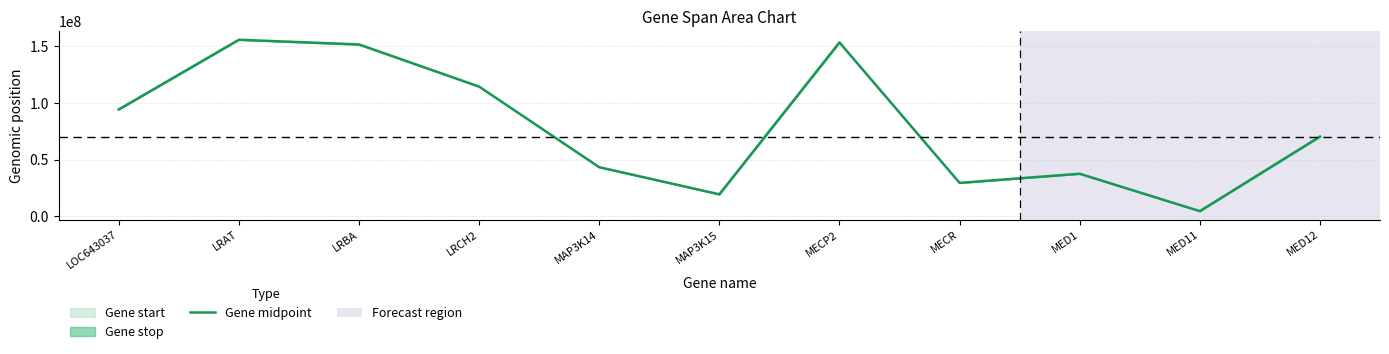

What position from the right is LRCH2?

8